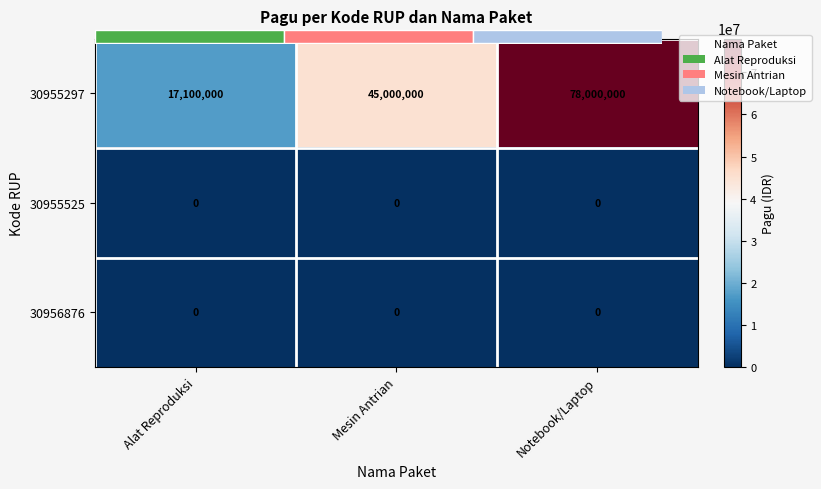

What is the average value of the 30955297 series?

46700000